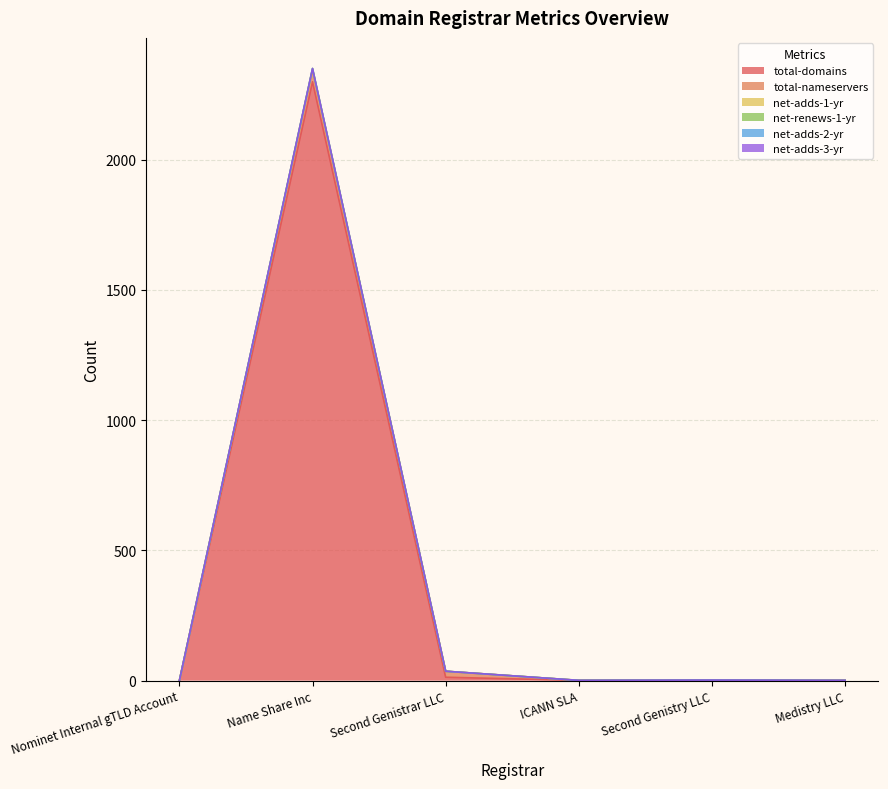

Does the chart display data point markers on the line(s)?

No